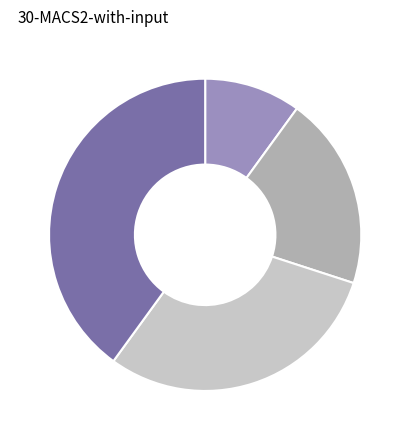

Is there a majority slice in this chart?

No